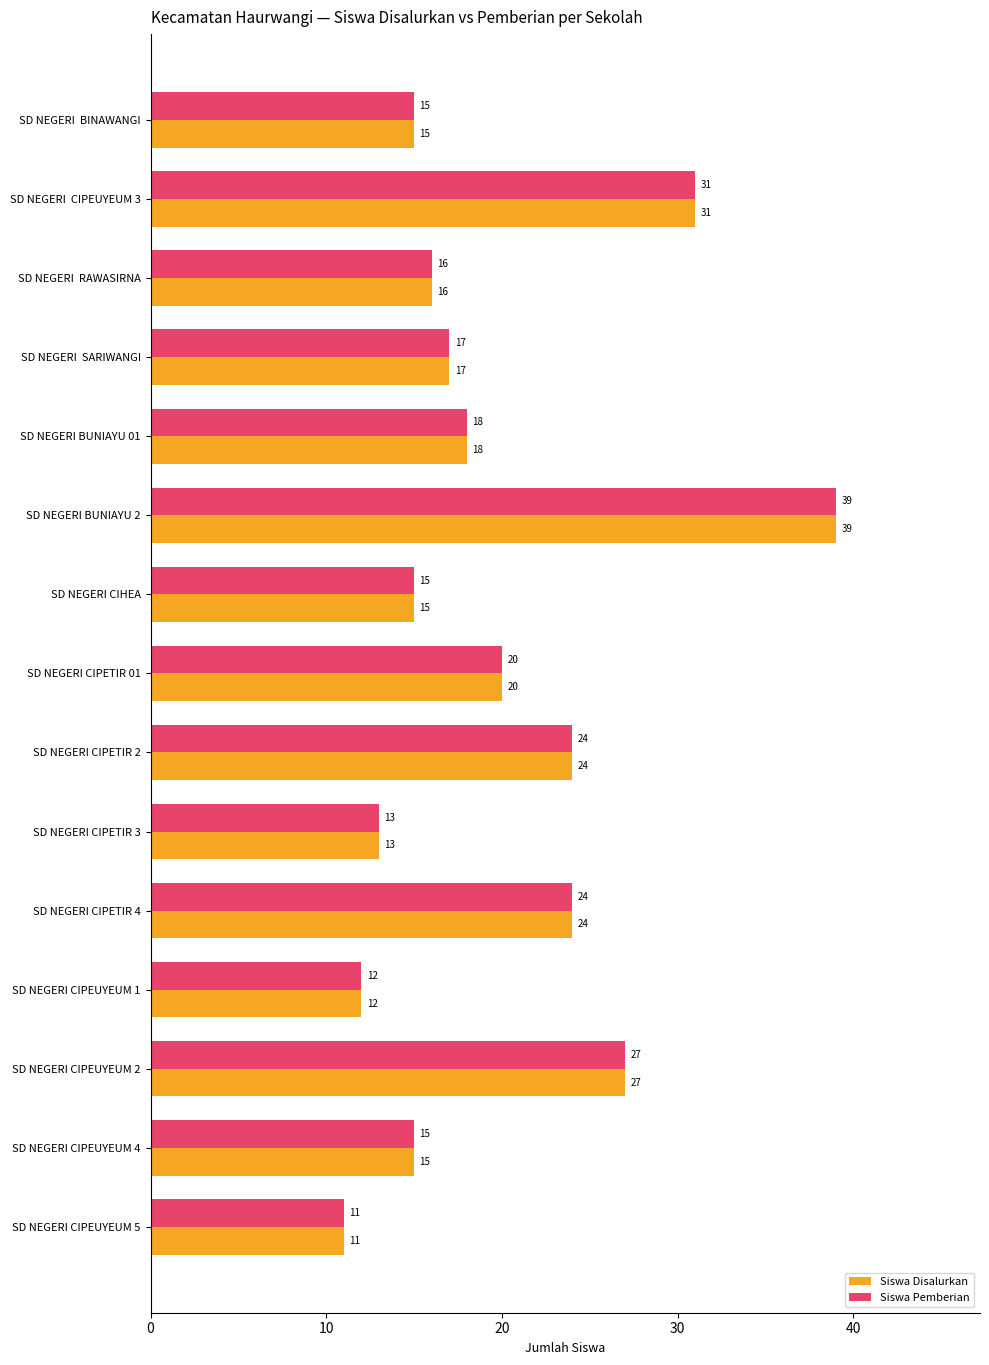

True or false: Siswa Disalurkan has a value of 27 at SD NEGERI CIPEUYEUM 2.

True